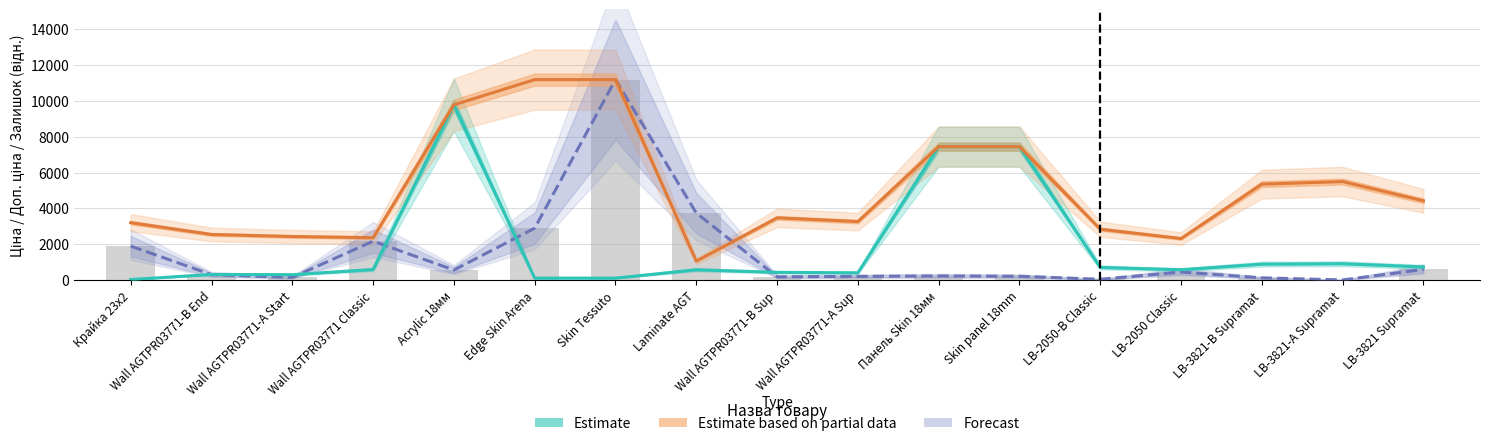

What is the sum of the Залишок values at LB-2050-B Classic and Skin Tessuto?

11229.4